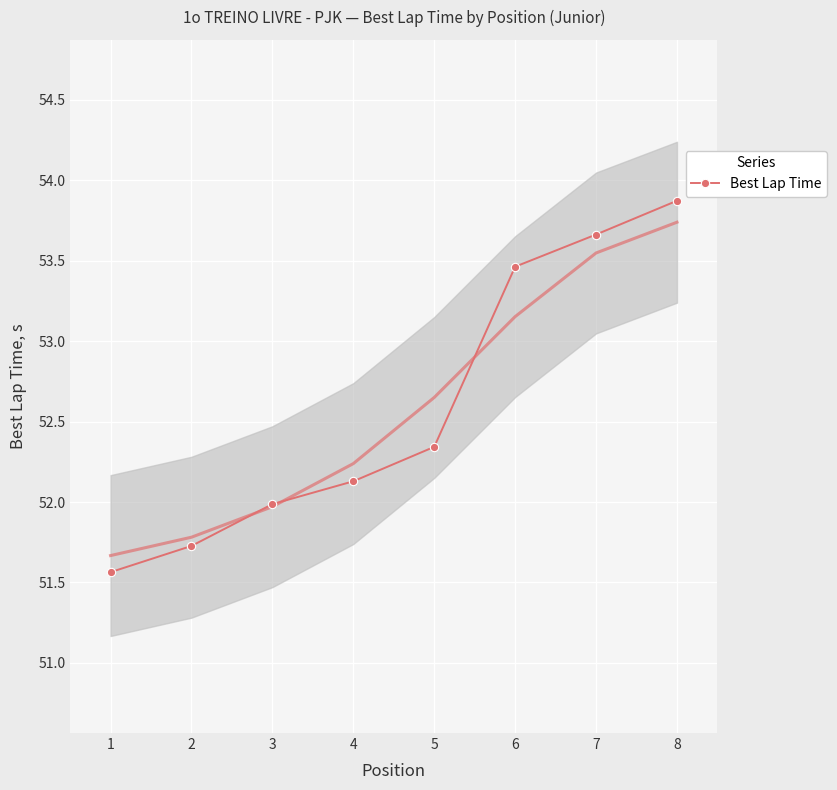

How many values exceed 52?

5